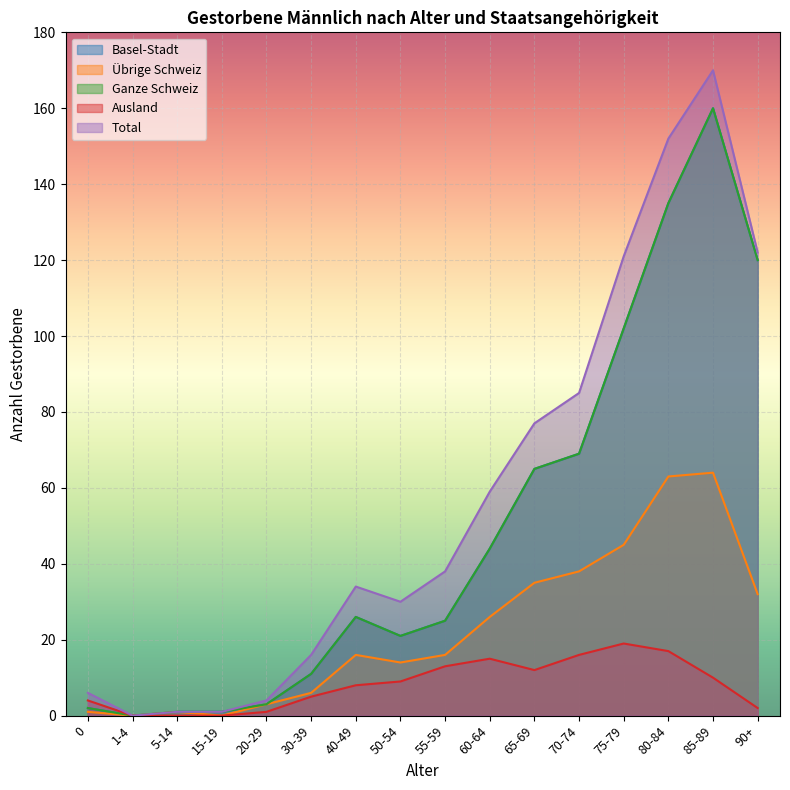

At which label does Basel-Stadt first exceed 26?

60-64